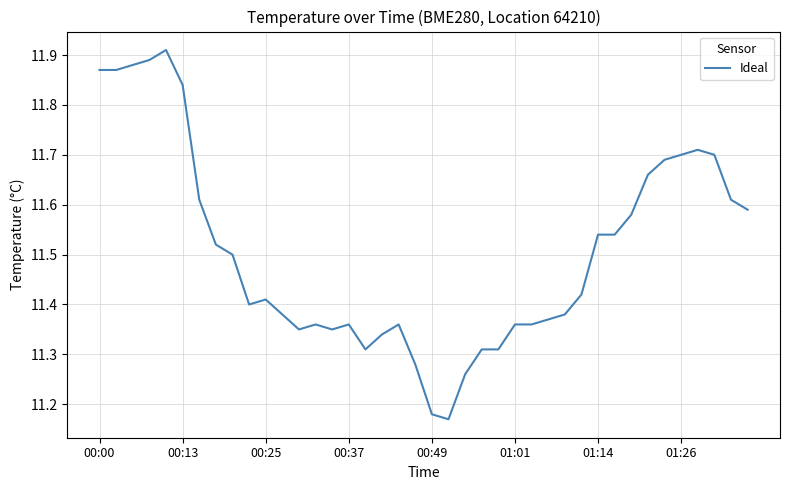

What is the difference between the maximum and minimum values?

0.7